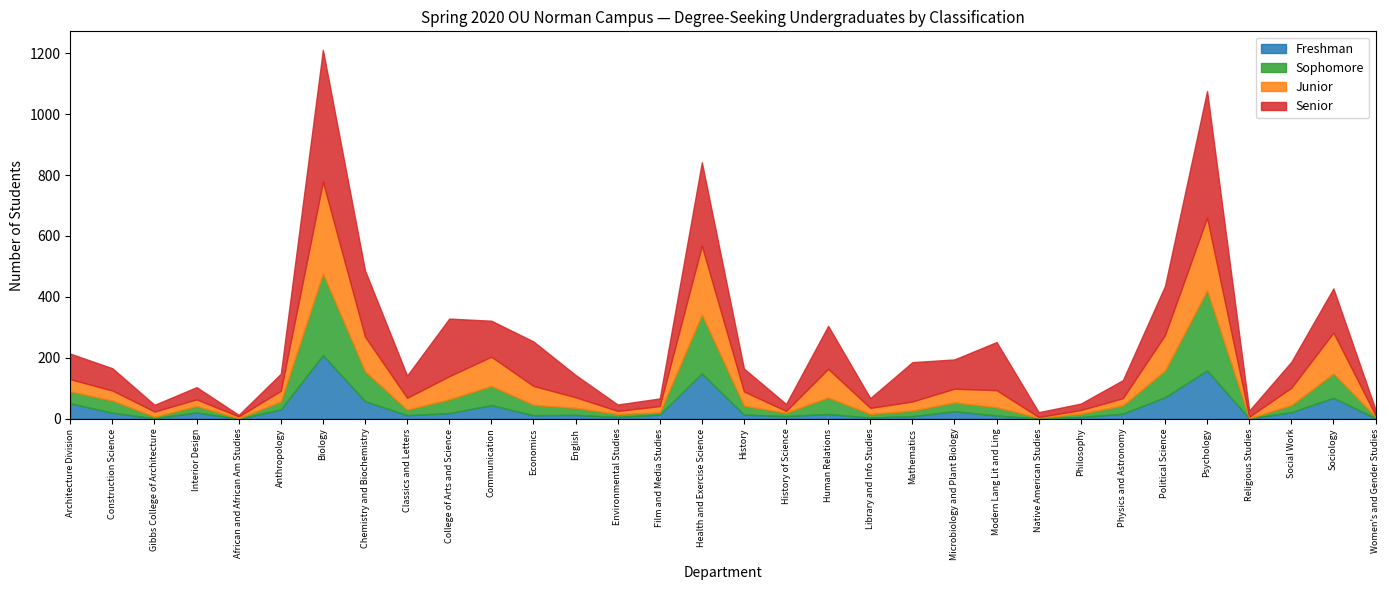

What is the sum of the Junior values at Gibbs College of Architecture and Sociology?

151